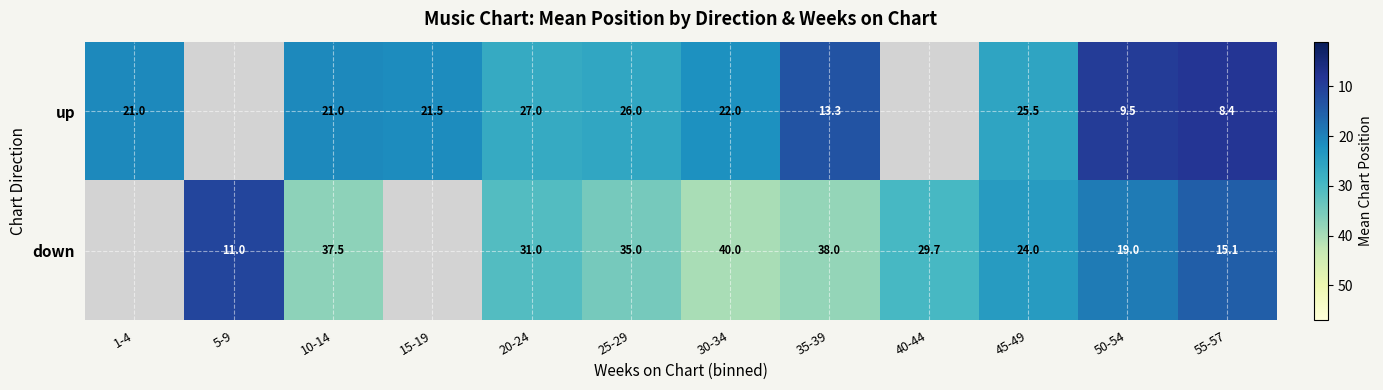

What is the difference between the highest and lowest values at 25-29?

9.0